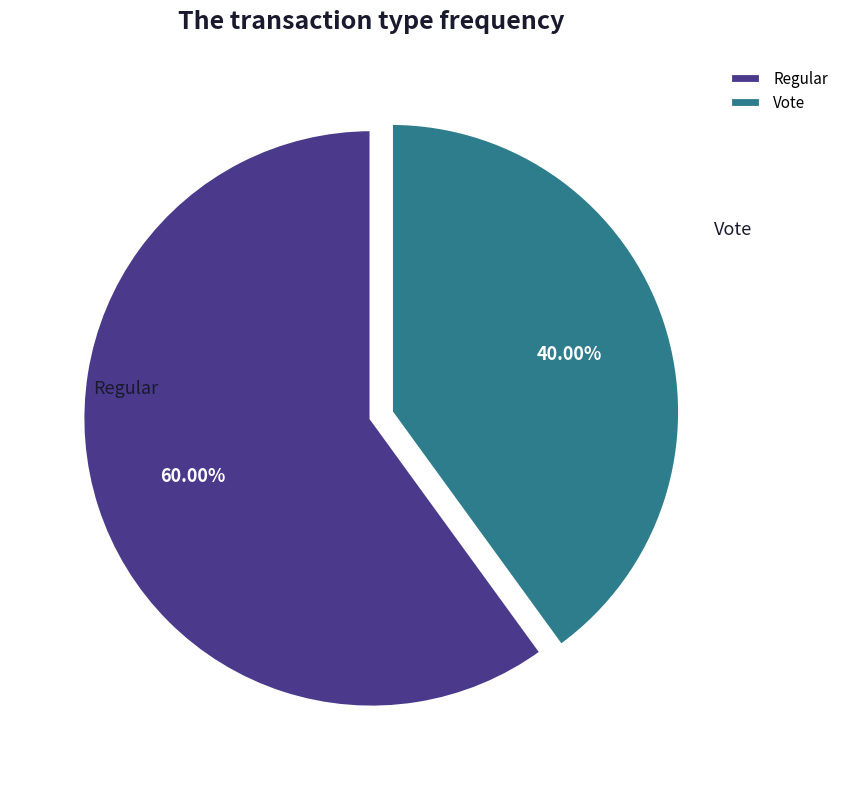

Do Regular and Vote together represent more than half of the pie?

Yes